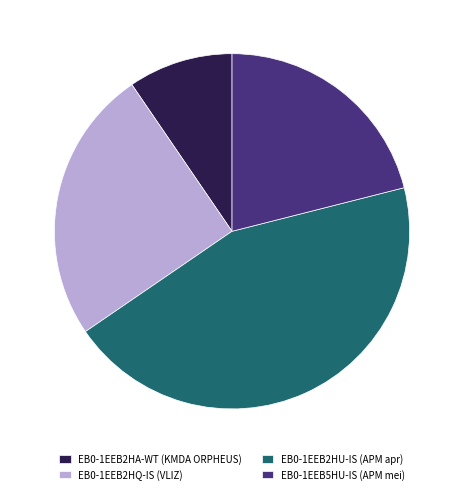

Is there any slice that represents more than half of the pie?

No